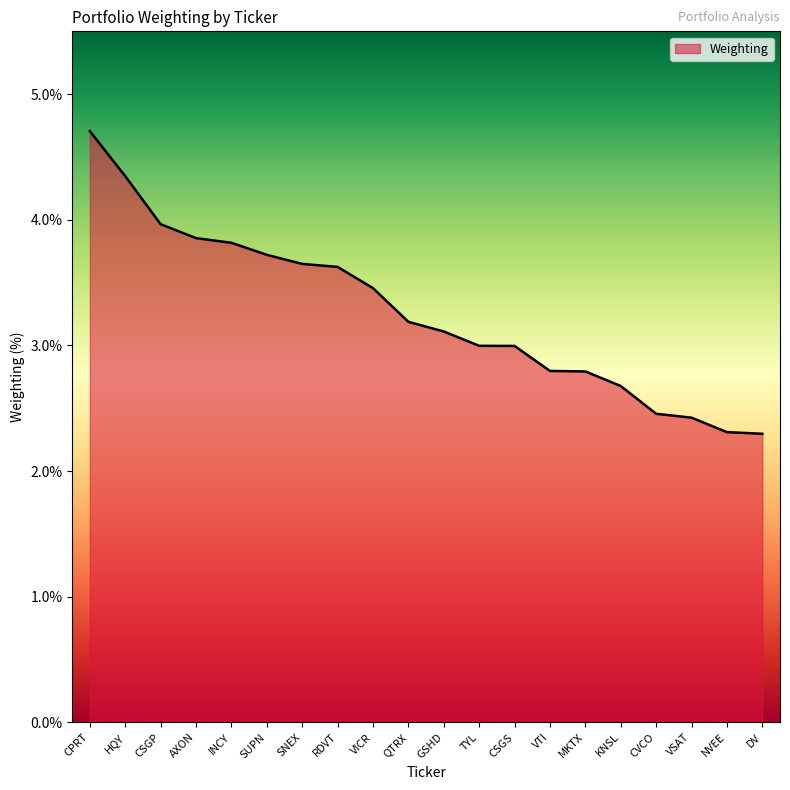

Count the number of categories in the chart.

20